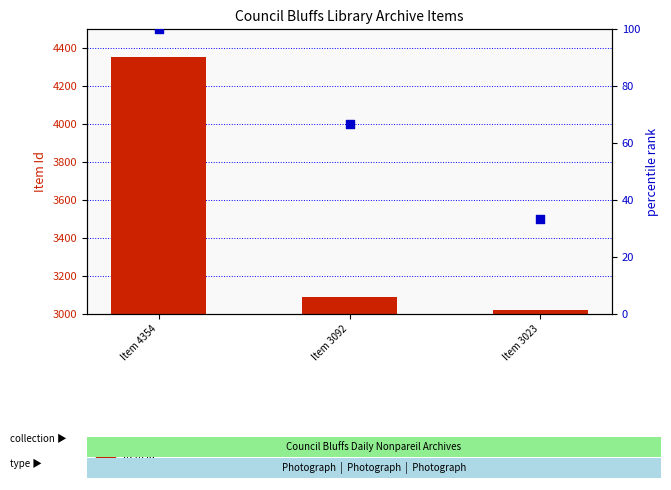

At how many categories does at least one series exceed 745?

3